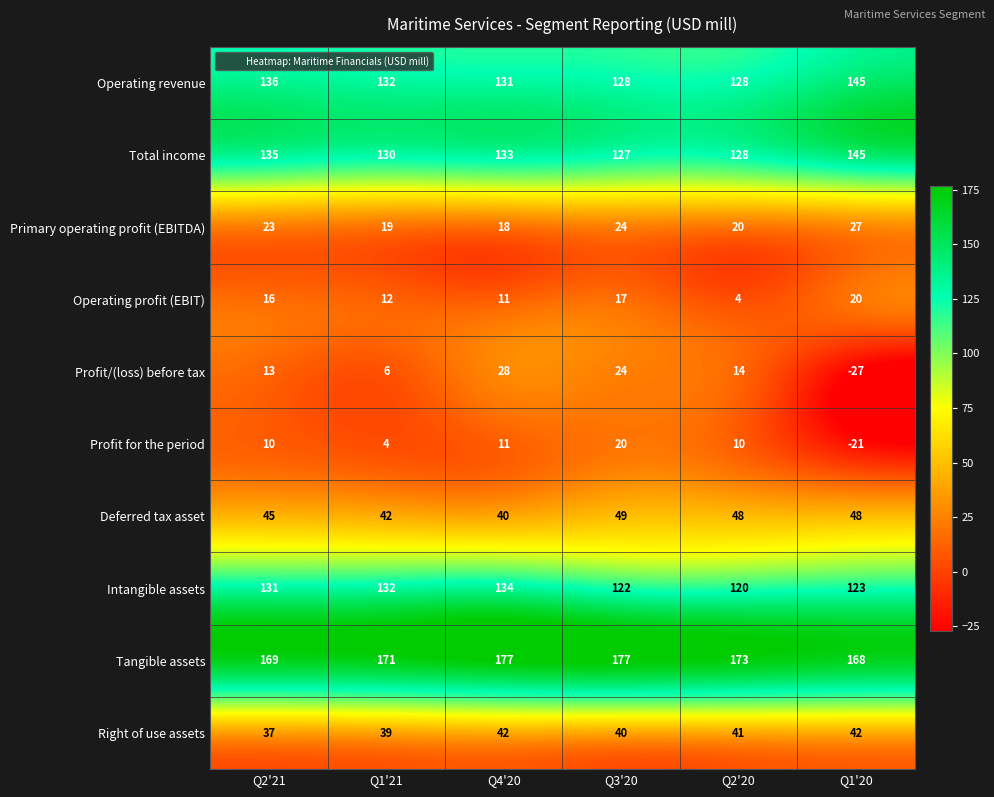

List the labels in order of Primary operating profit (EBITDA) value, smallest first.

Q4'20, Q1'21, Q2'20, Q2'21, Q3'20, Q1'20